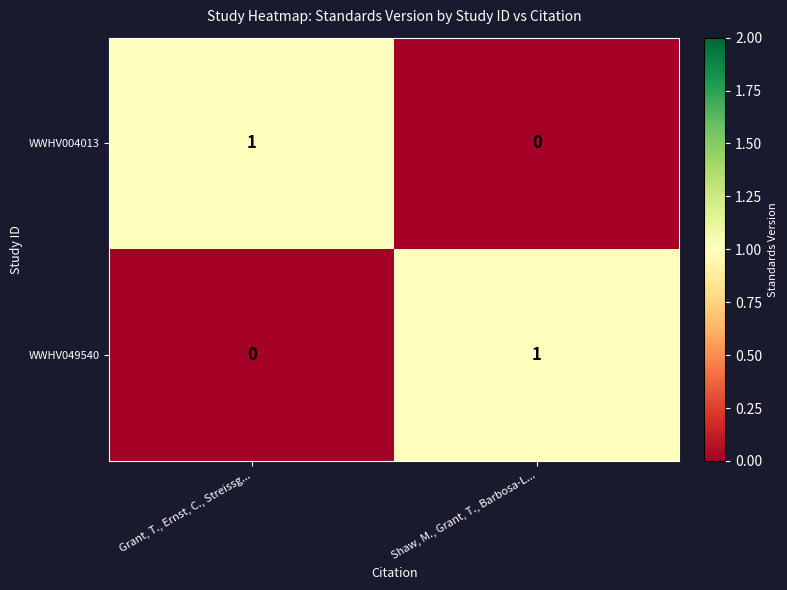

Rank the series at Shaw, M., Grant, T., Barbosa-L... from lowest to highest value.

WWHV004013, WWHV049540